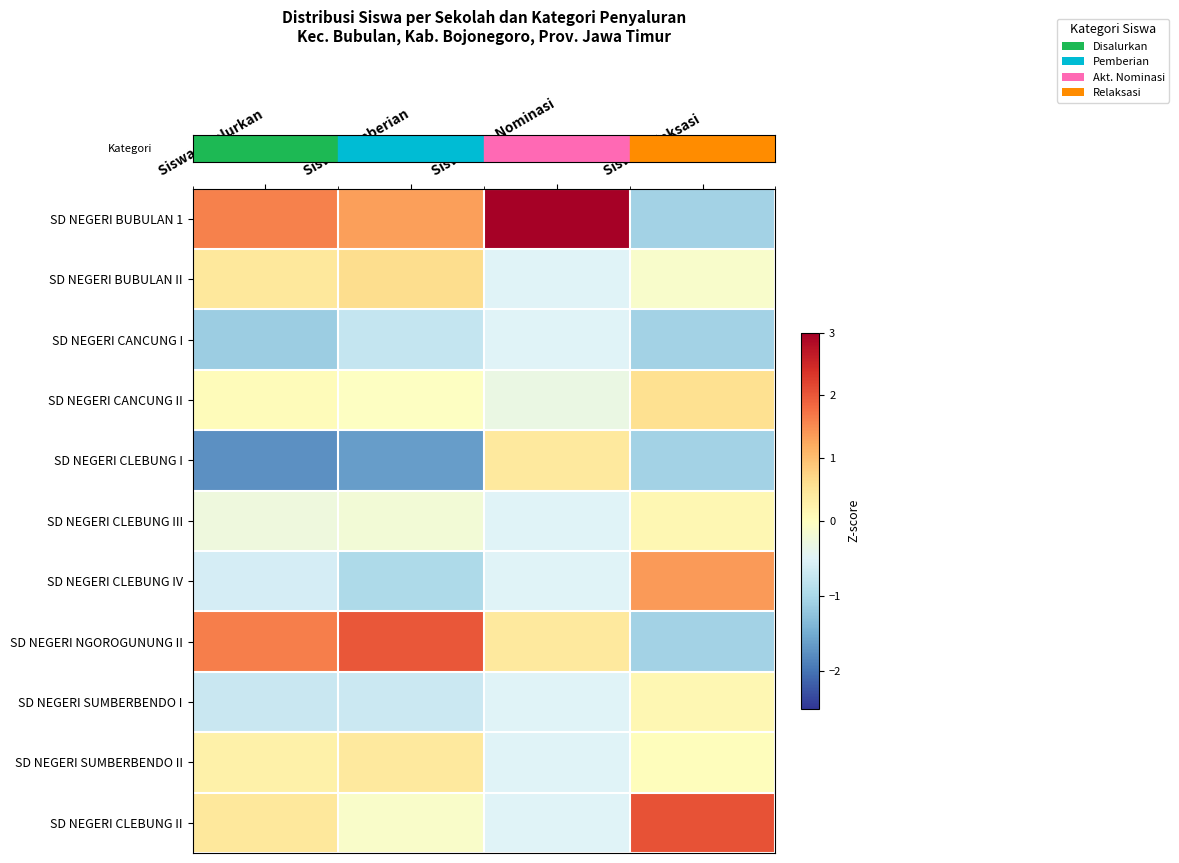

What is the difference between the highest and lowest values at Siswa Pemberian?

3.6